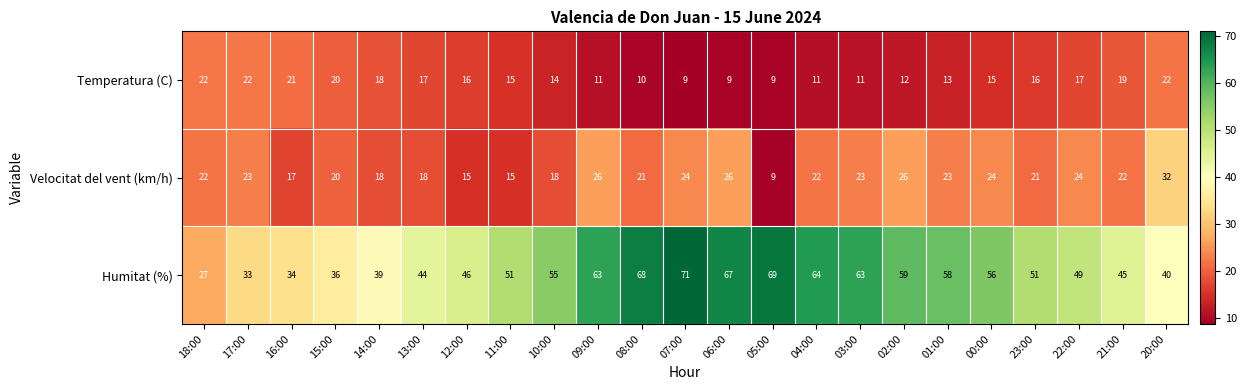

What is the maximum value shown in the chart?

71